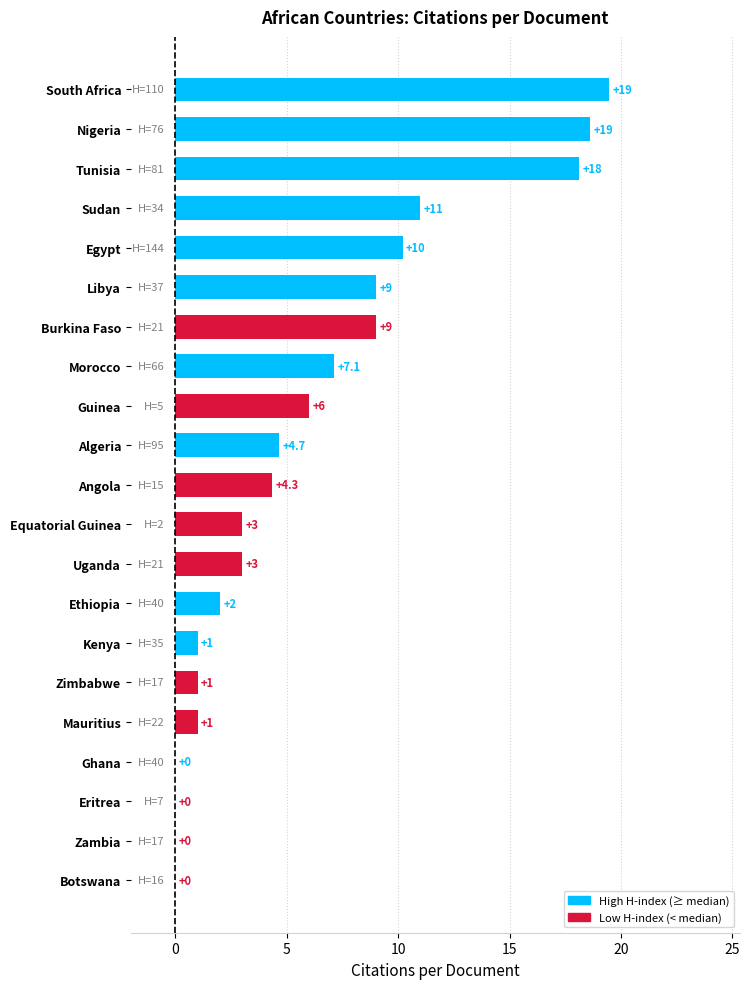

What is the approximate value at Morocco?

7.1